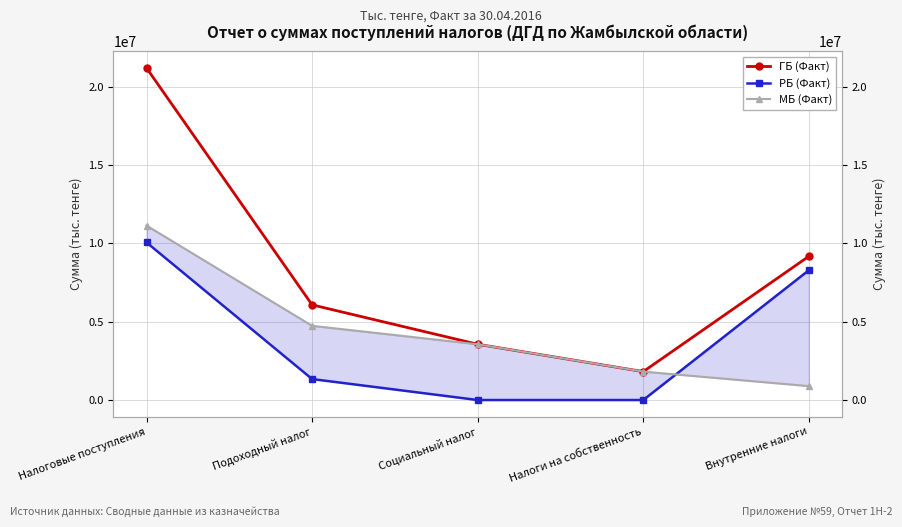

List the labels in order of РБ (Факт) value, largest first.

Налоговые поступления, Внутренние налоги, Подоходный налог, Социальный налог, Налоги на собственность